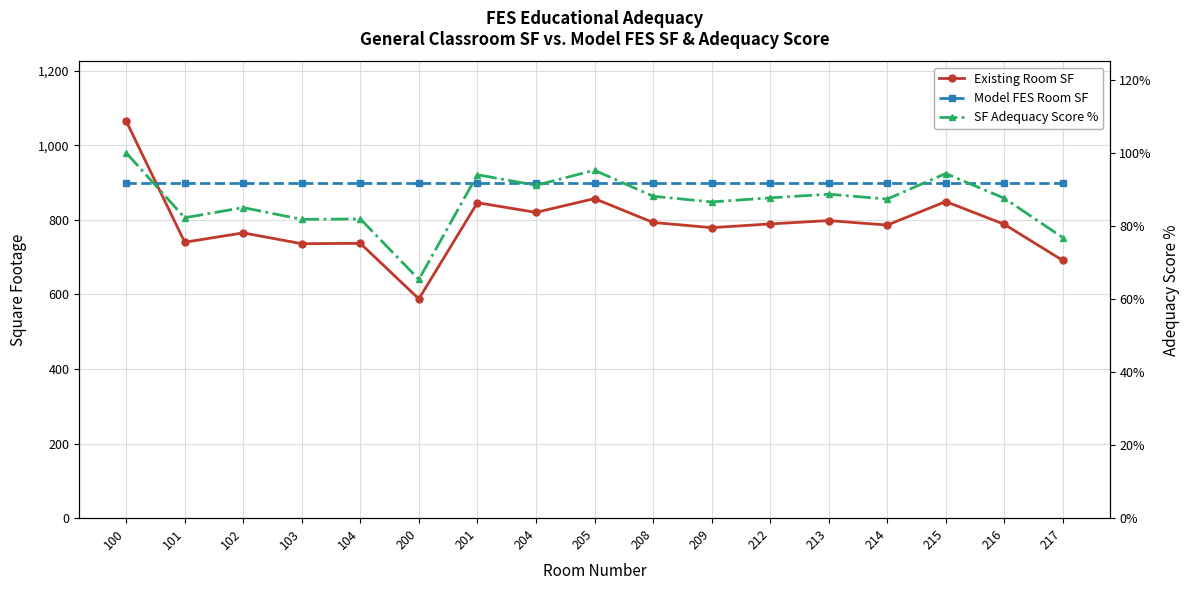

Which series has the largest total across all categories?

Model FES Room SF